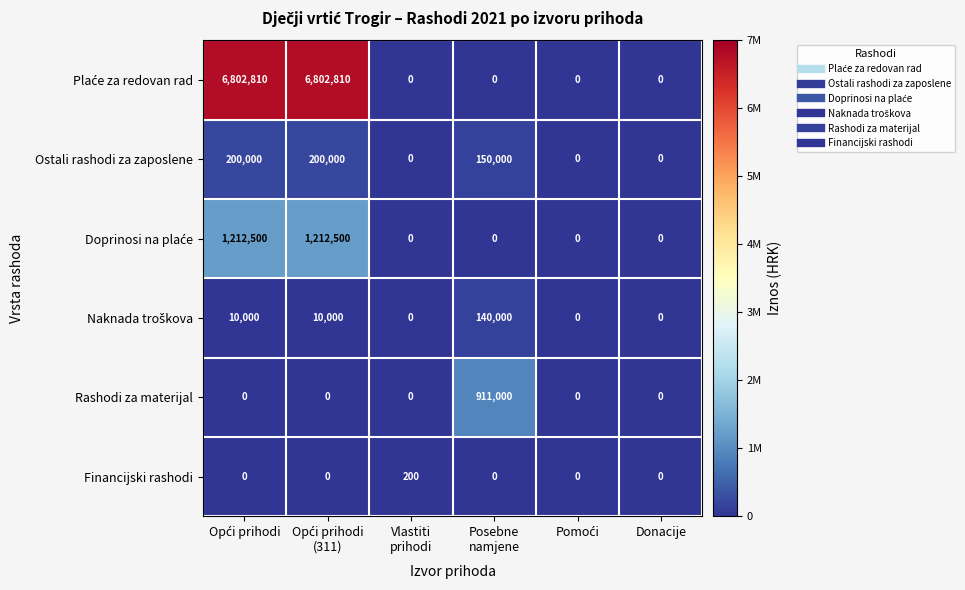

True or false: Rashodi za materijal has a value of -355331 at Donacije.

False